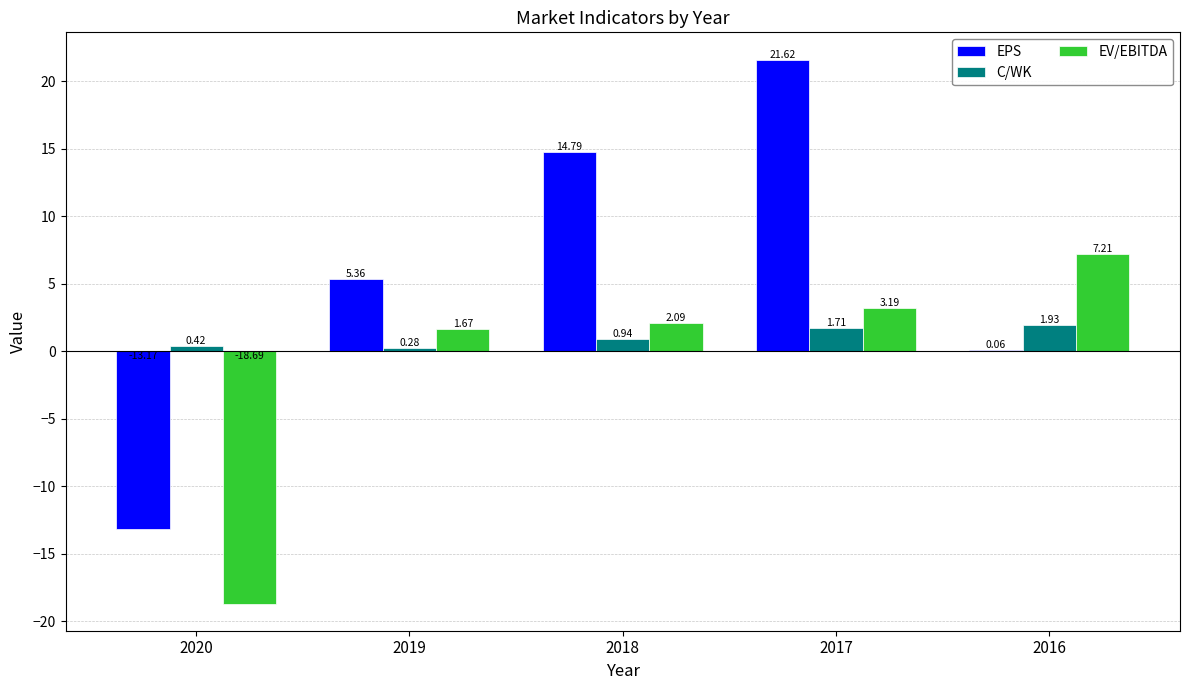

What is the sum of the EV/EBITDA values at 2017 and 2016?

10.4